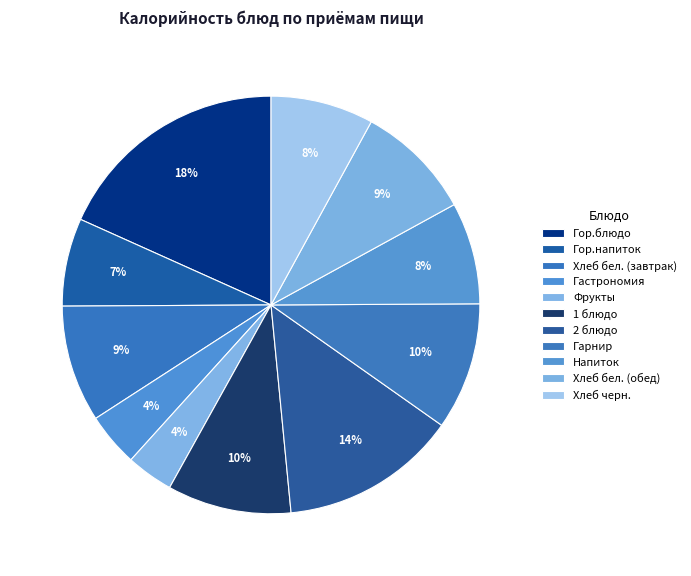

How many segments does this pie chart have?

11